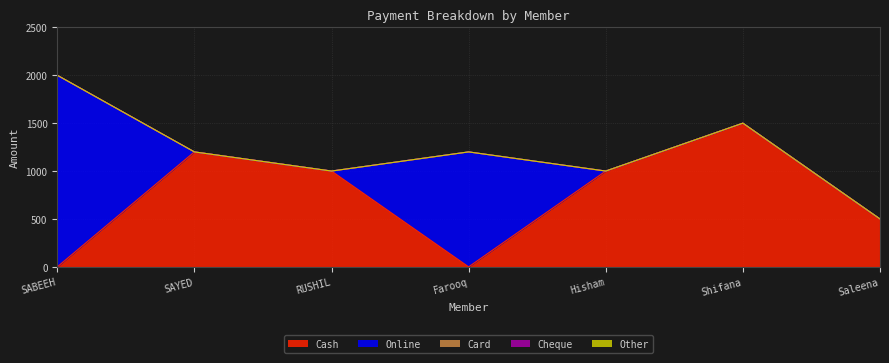

What is the maximum value shown in the chart?

2000